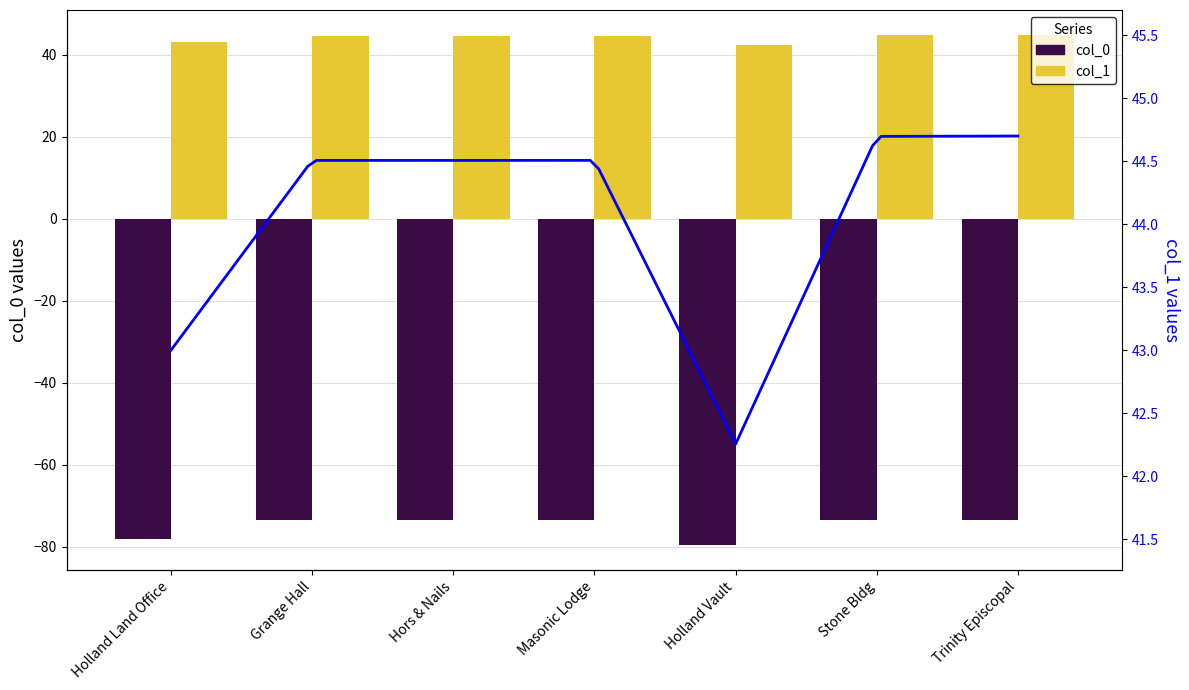

True or false: col_0 has a value of -48.7 at Holland Vault.

False